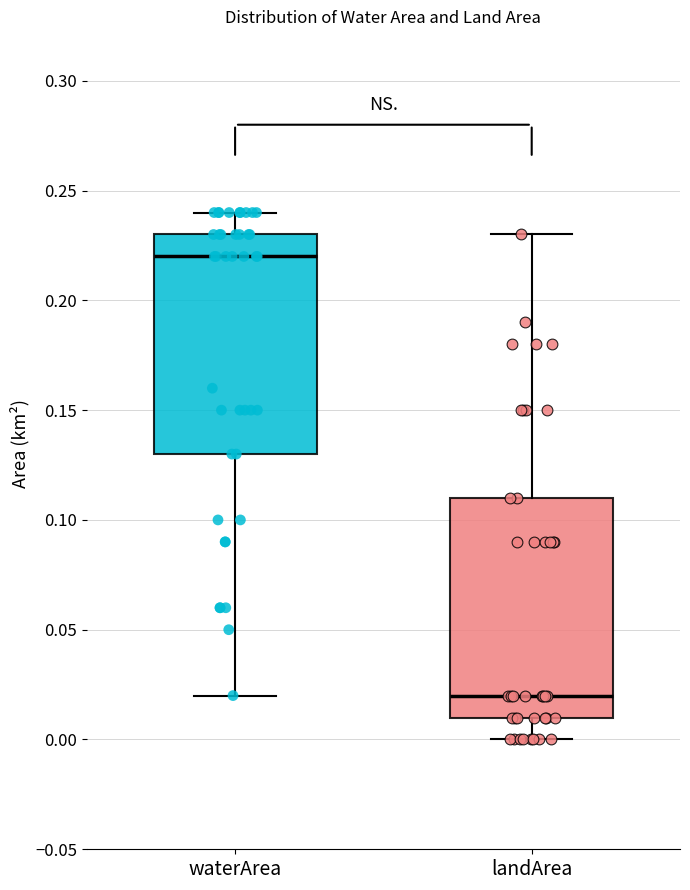

Reading left to right, transcribe this box plot: for each box, give where its median line is, the range the box spans, and where its two whiskers end, as read against the y-axis. The values are not printed on the chart, so give them approximately, as read against the axis.

waterArea: median 0.22, box 0.13 to 0.23, whiskers 0.02 to 0.24
landArea: median 0.02, box 0.01 to 0.11, whiskers 0.00 to 0.23